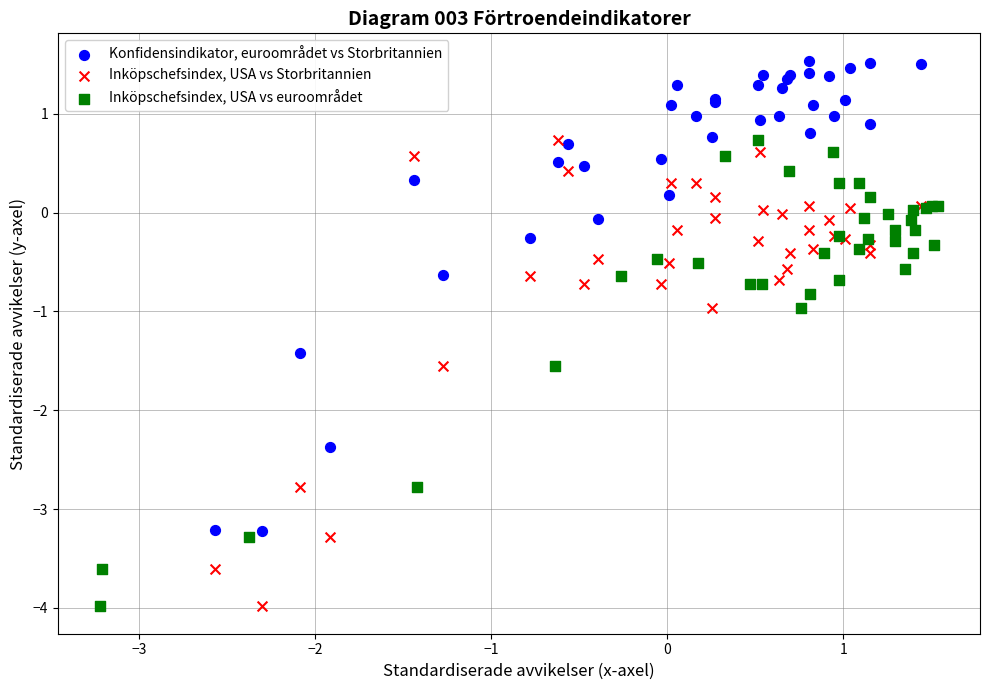

Which series has the largest Y range (max minus min)?

Konfidensindikator, euroområdet vs Storbritannien